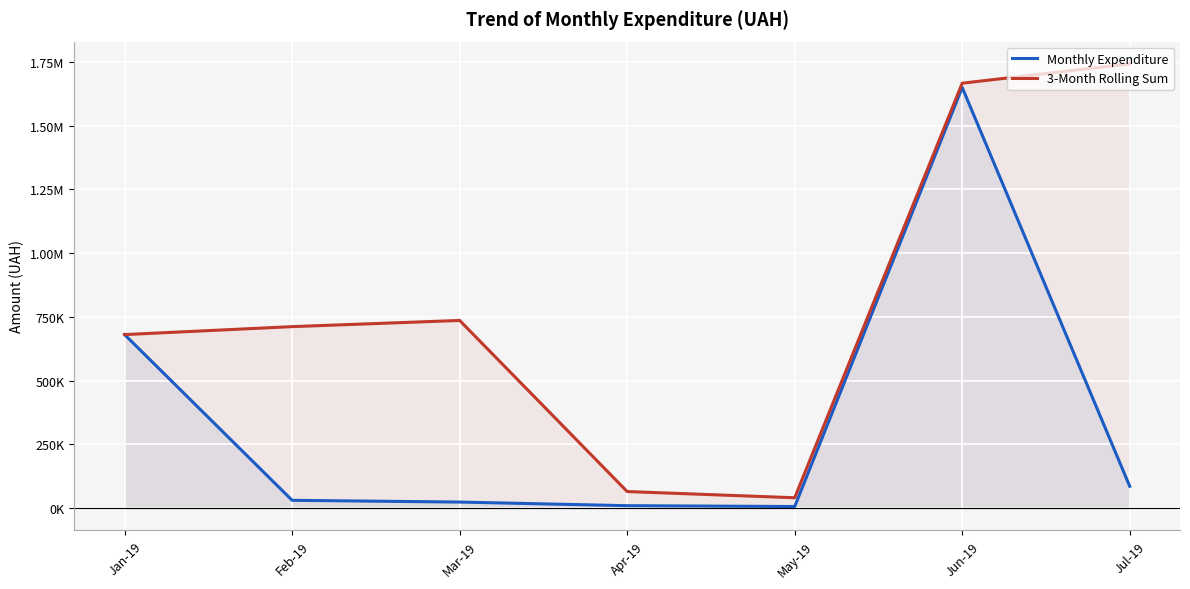

What is the approximate value of 3-Month Rolling Sum at Jan-19?

680878.2